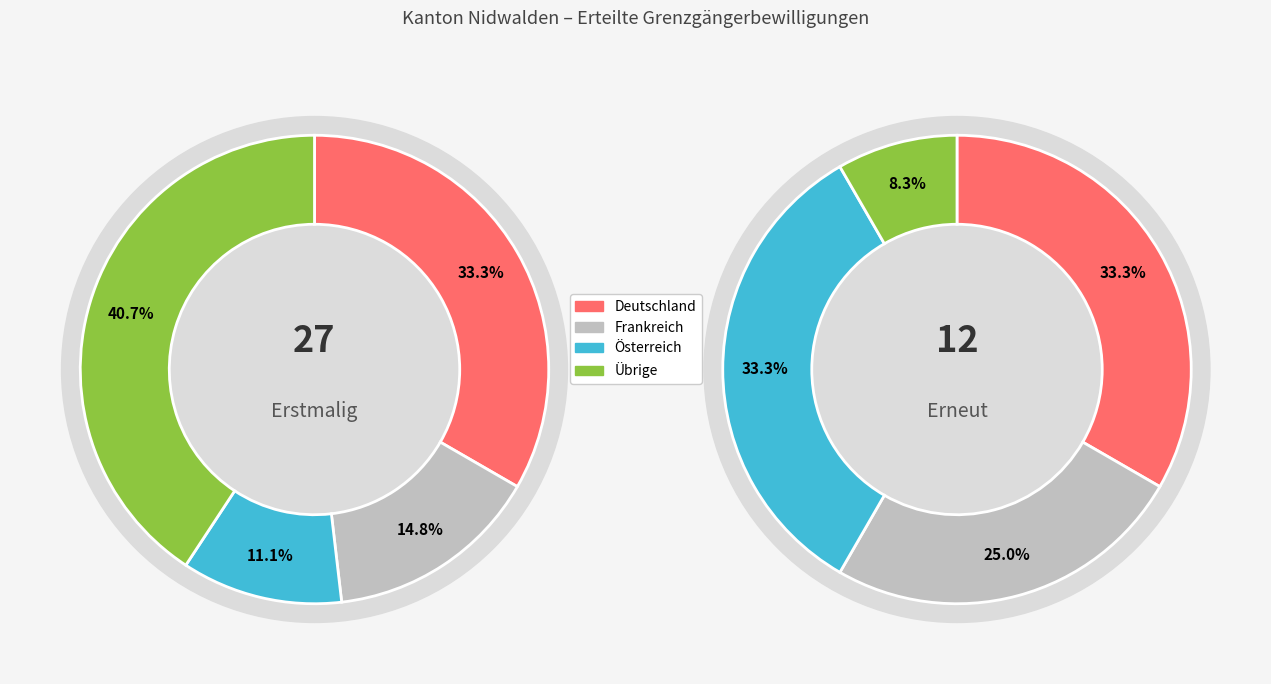

Does any single category account for the majority?

No